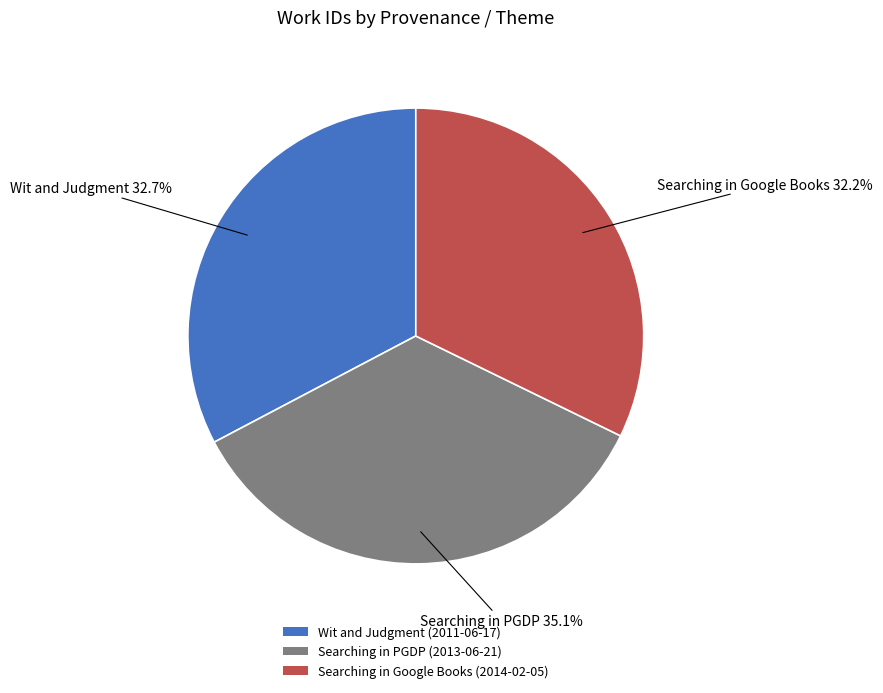

Combined, what portion of the pie is Searching in PGDP (2013-06-21) and Searching in Google Books (2014-02-05)?

67.3%